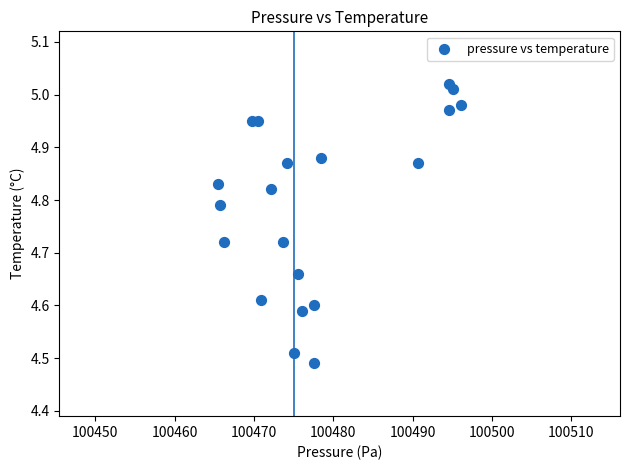

What is the range of X values (max minus min)?

30.7